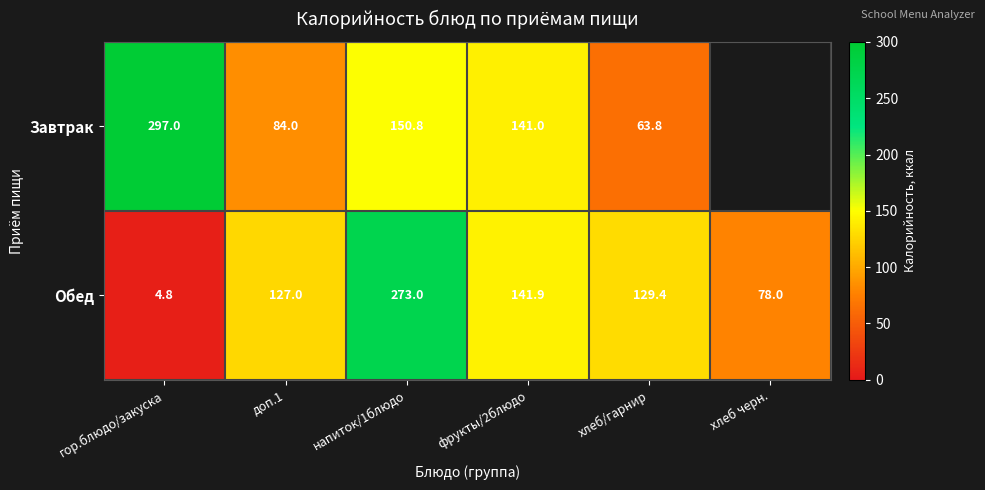

How many data points in Обед are less than 129?

3